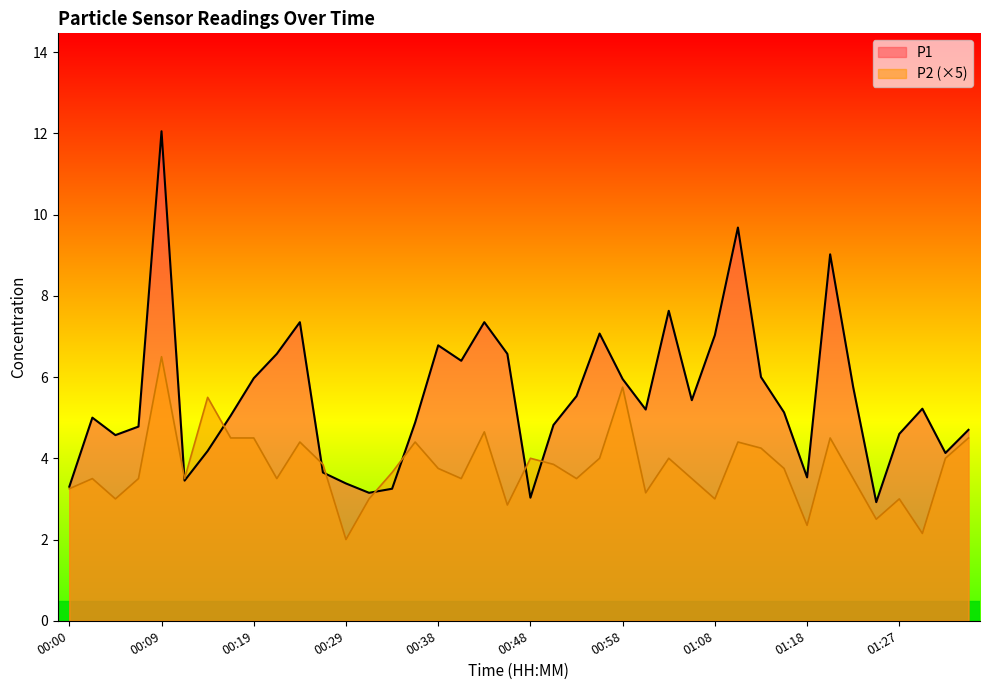

What is the value of the P2 point at the 27th from the left?

4.0